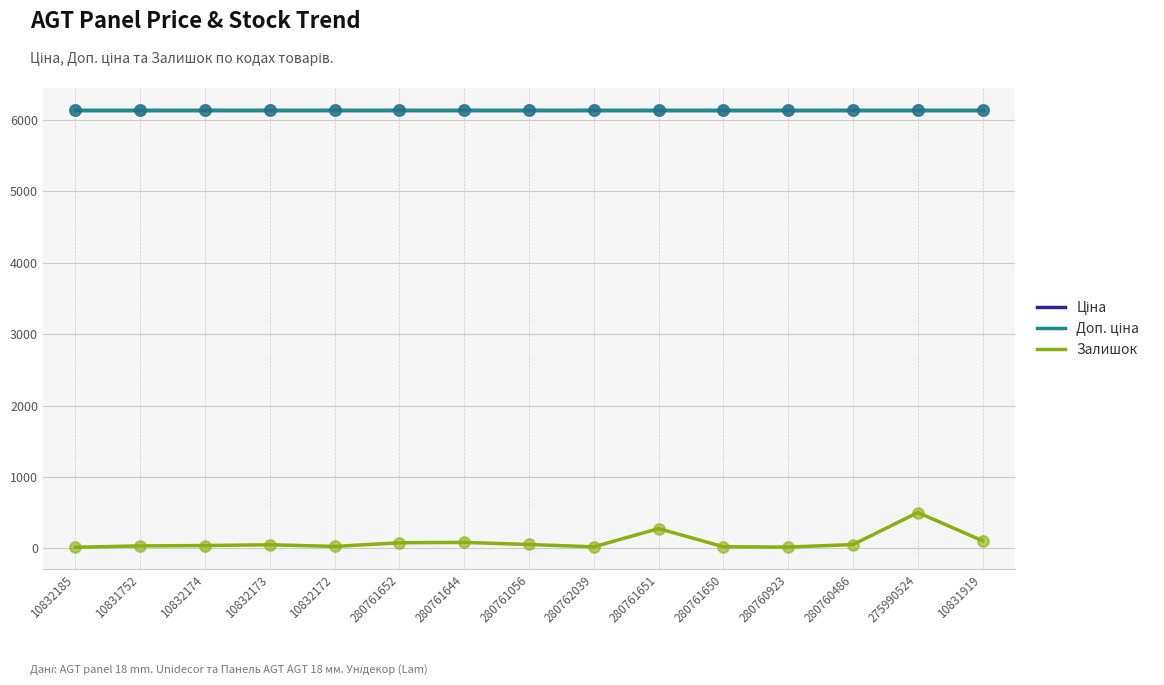

Does the chart have visible grid lines?

Yes